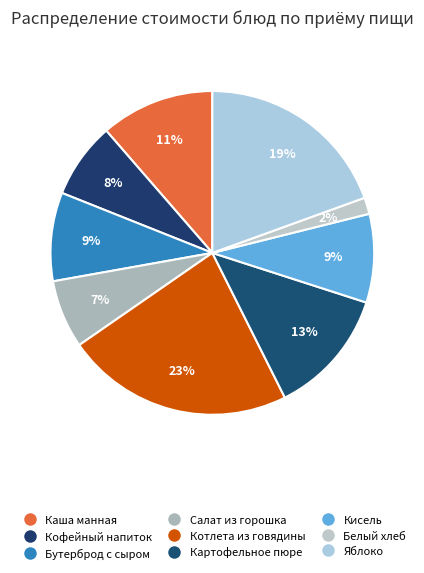

Count the number of slices in the pie.

9